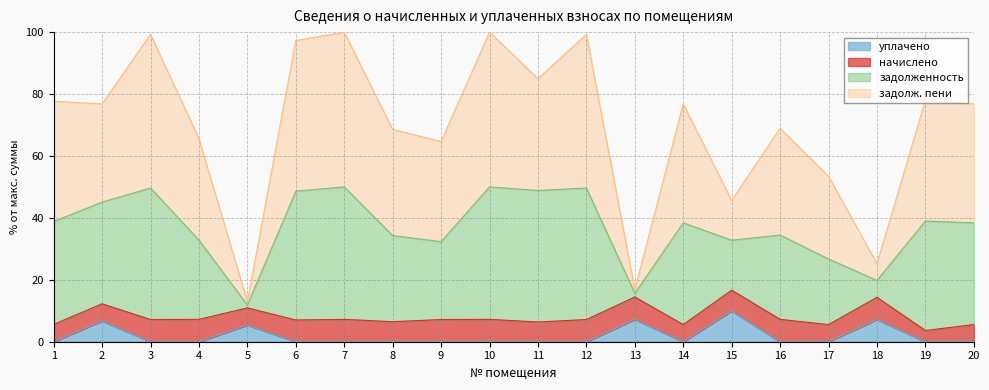

The value of уплачено at 15 is 10.0. True or false?

True